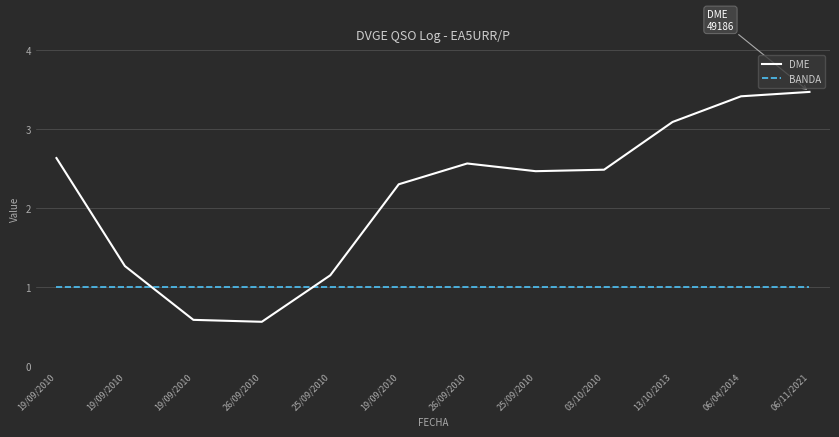

What are all the series names shown in the legend?

DME, BANDA